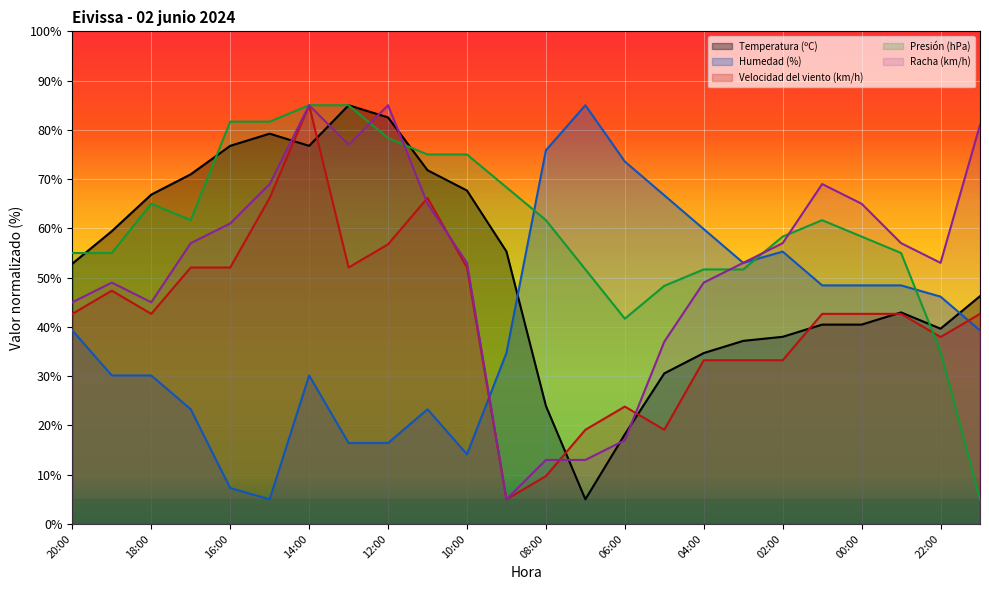

At how many categories does at least one series exceed 29?

24